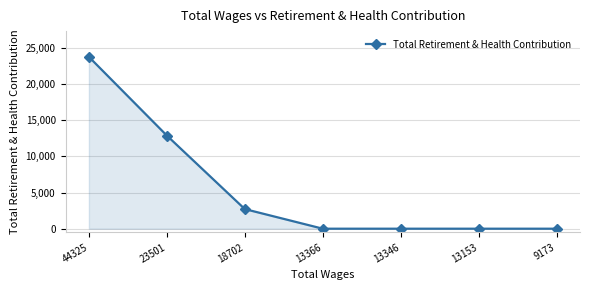

How many values are between 0 and 12881?

6